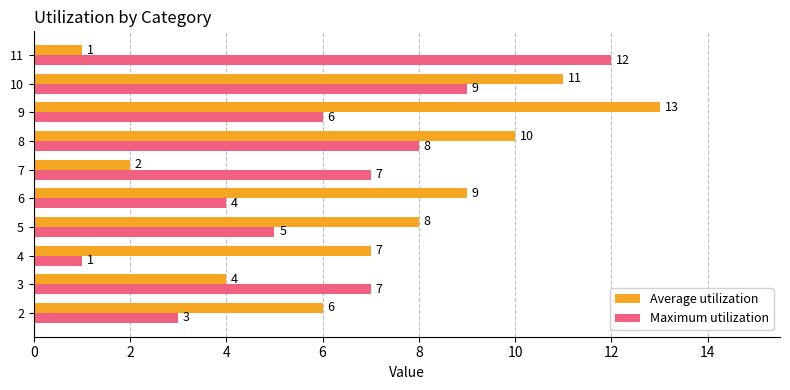

Which series has the largest total across all categories?

Average utilization